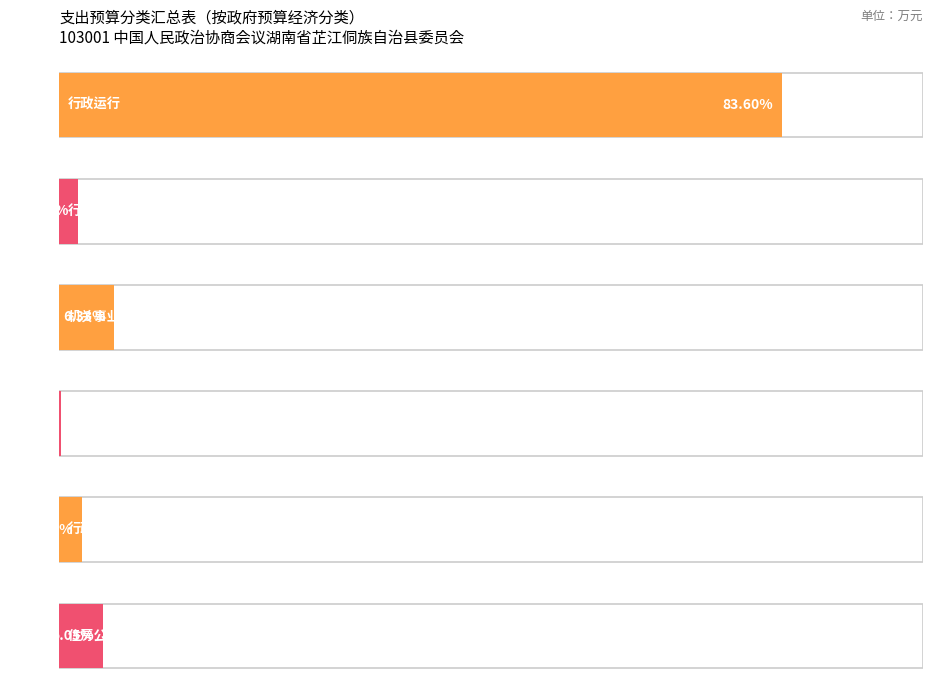

What is the label of the 1st bar from the left?

行政运行